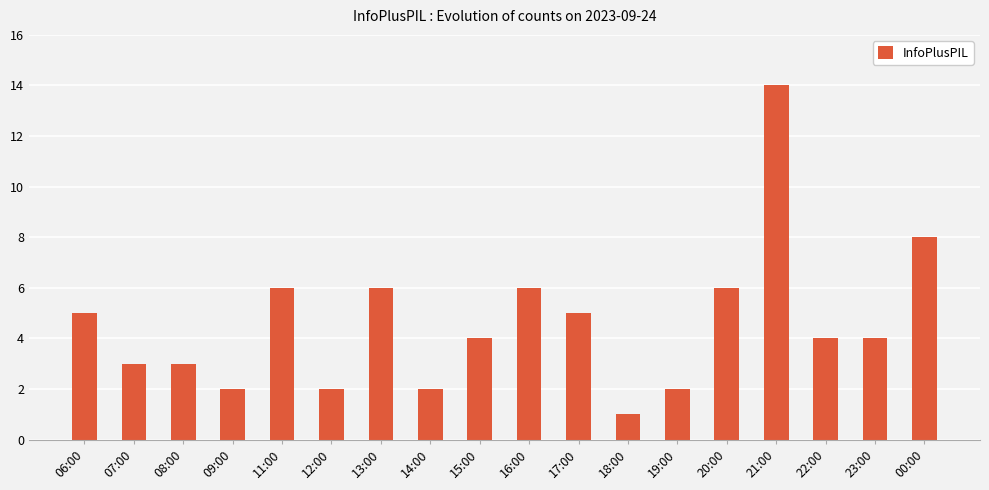

What is the label of the 18th bar from the left?

00:00